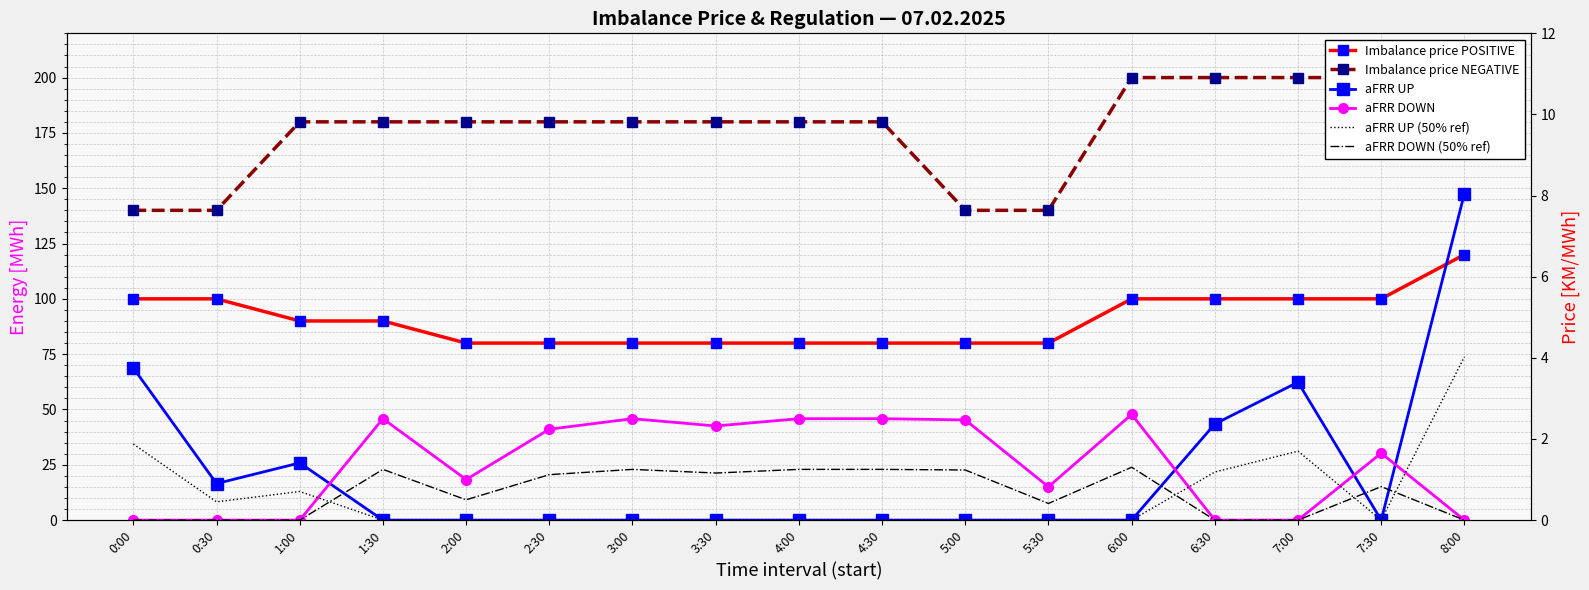

How many positive values does the aFRR UP (50% ref) series have?

6